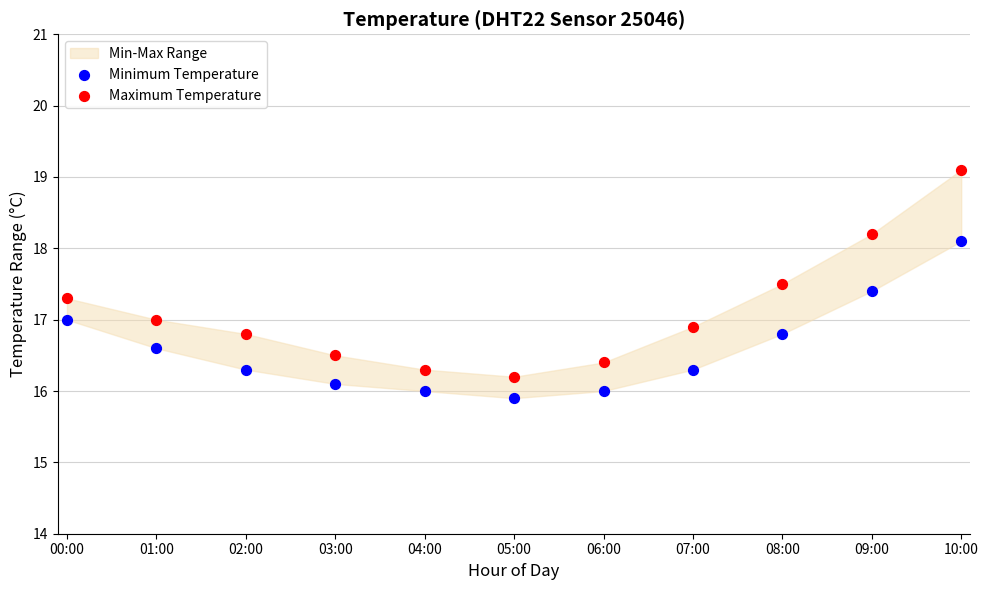

Which series contains the lowest Y value?

Minimum Temperature